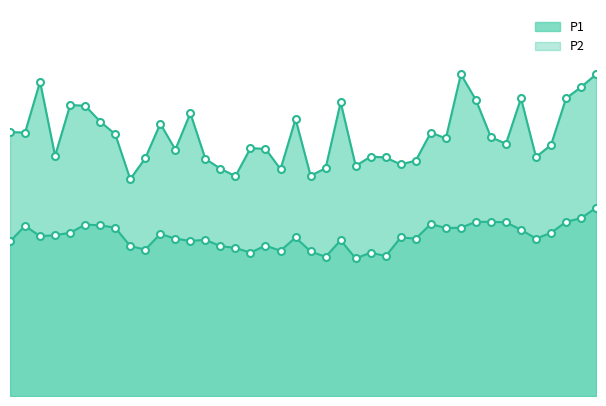

The P2 series shows 9.2 at 00:54. True or false?

False